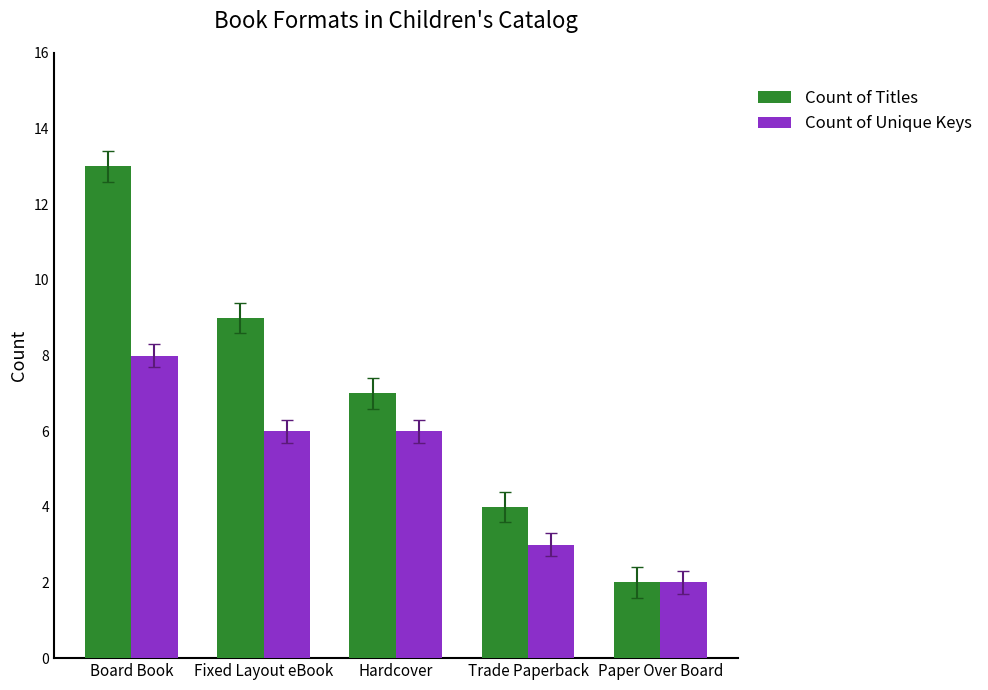

What is the difference between the highest and lowest values at Trade Paperback?

1